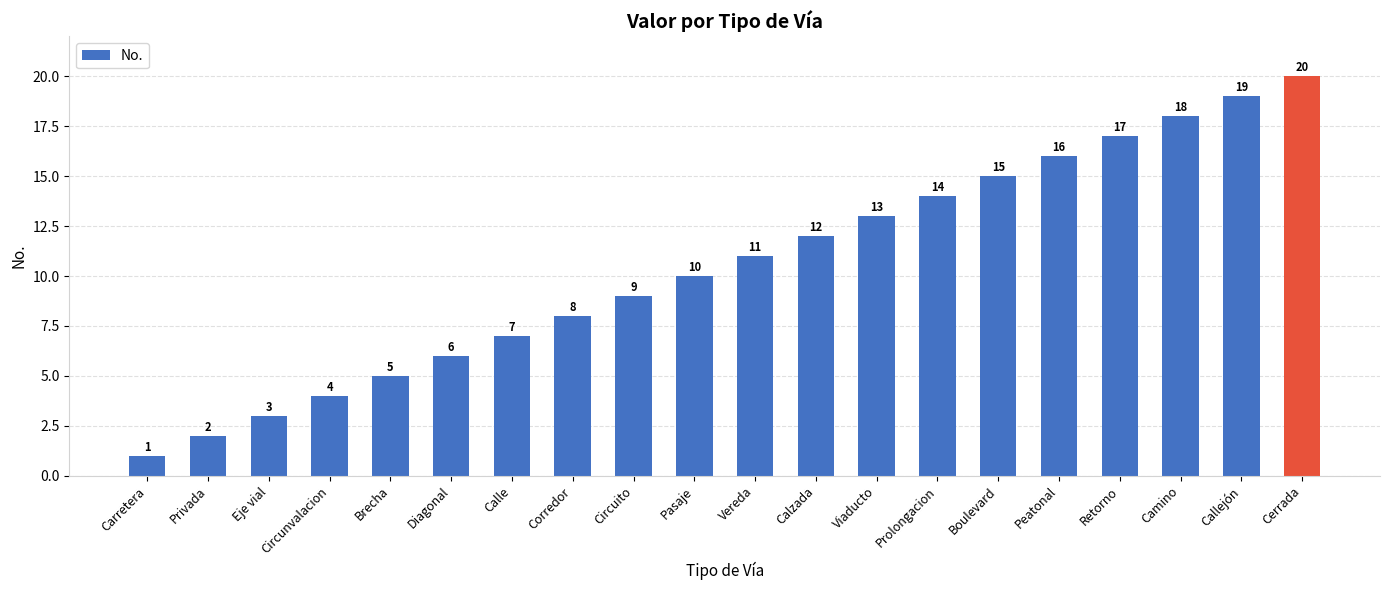

What is the label of the 16th bar from the right?

Brecha